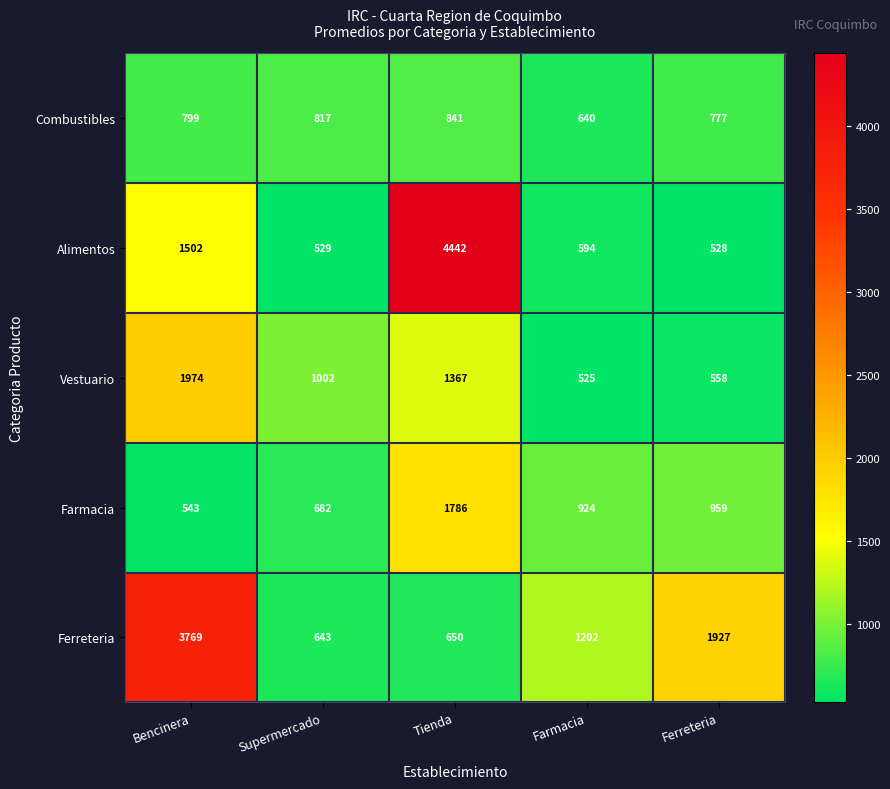

At which label is Alimentos closest to 2485?

Bencinera